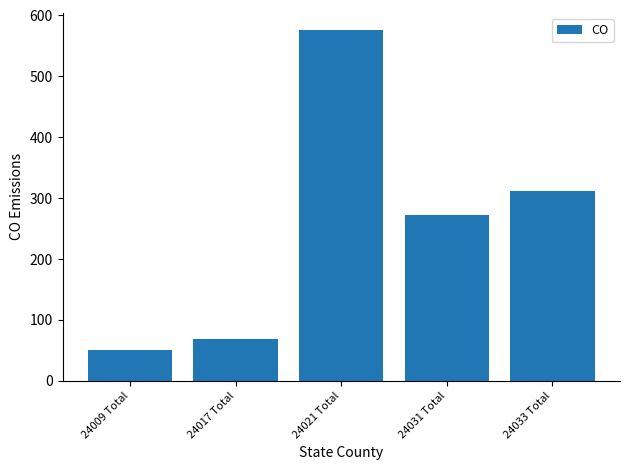

What is the label of the 5th bar from the right?

24009 Total